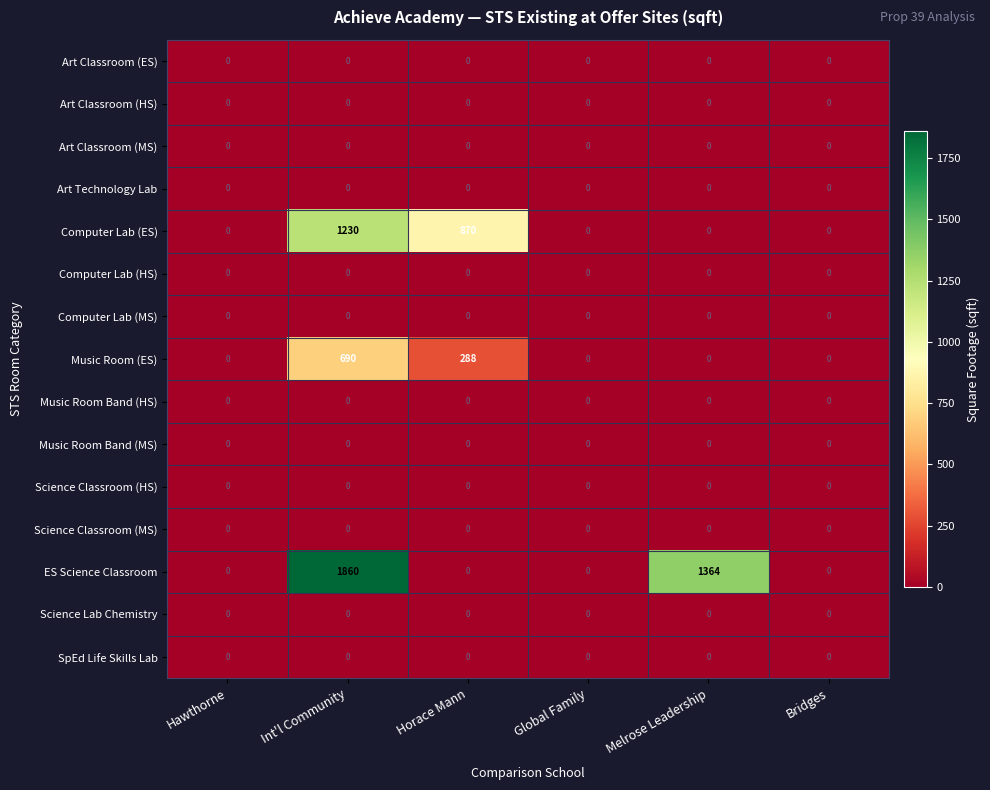

Which series has the widest spread of values?

ES Science Classroom